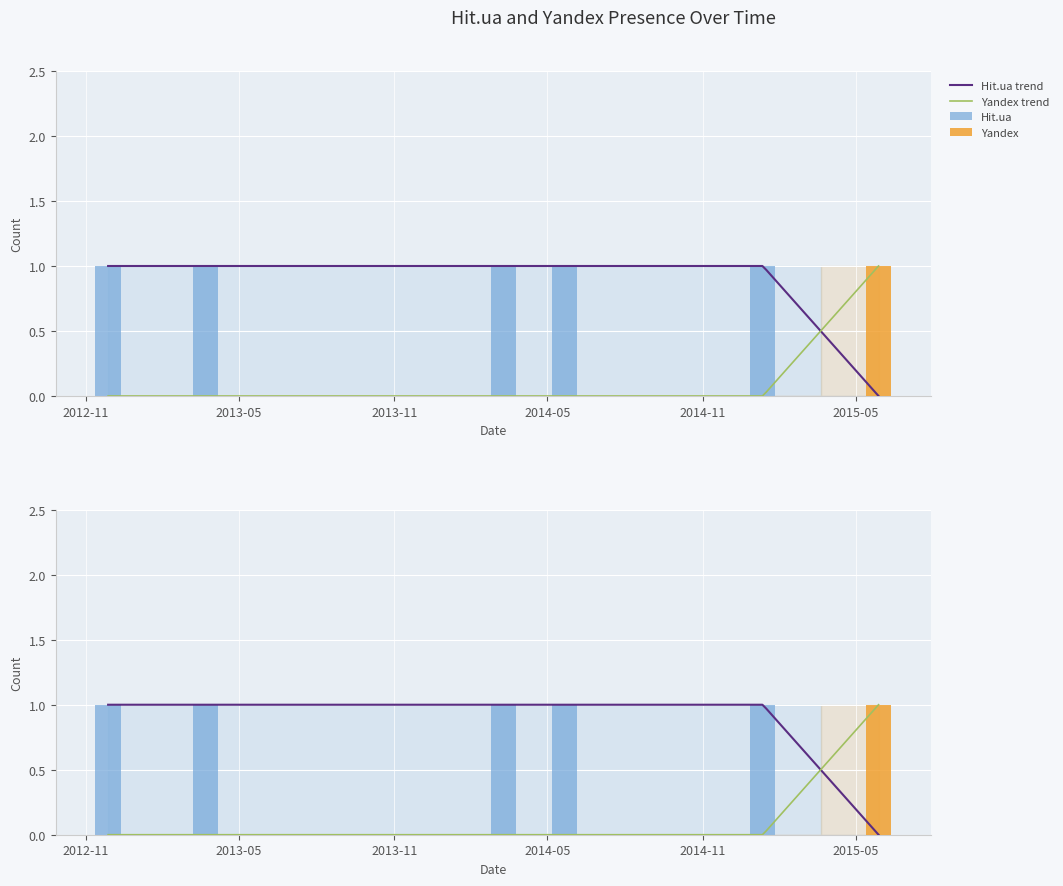

At which category is the sum across all series the highest?

2012-11